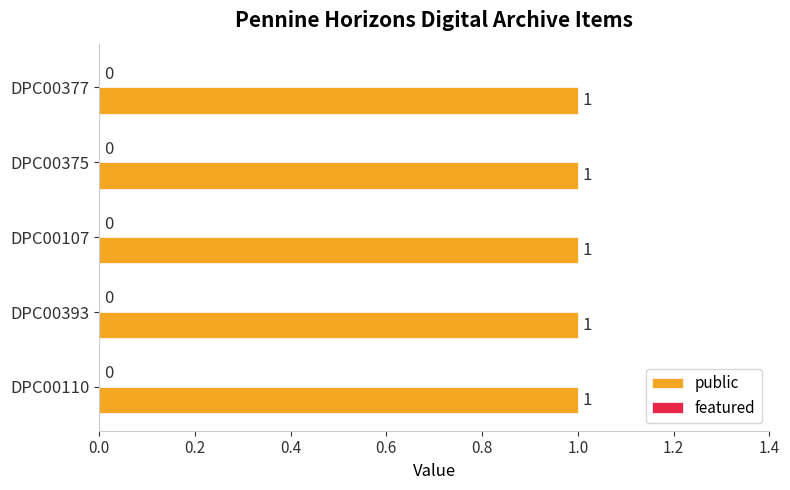

What position from the left is DPC00375?

4